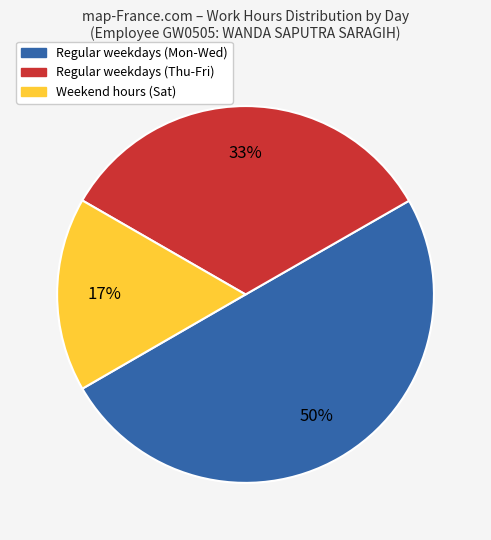

To the nearest percent, what is the average slice percentage?

33%